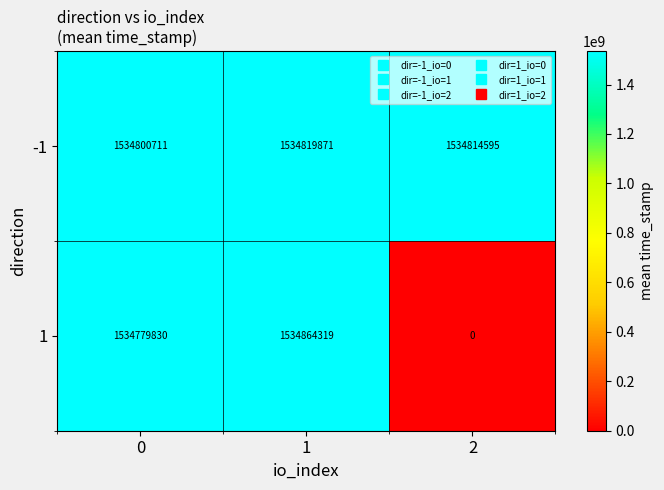

How many values in 1 are above zero?

2